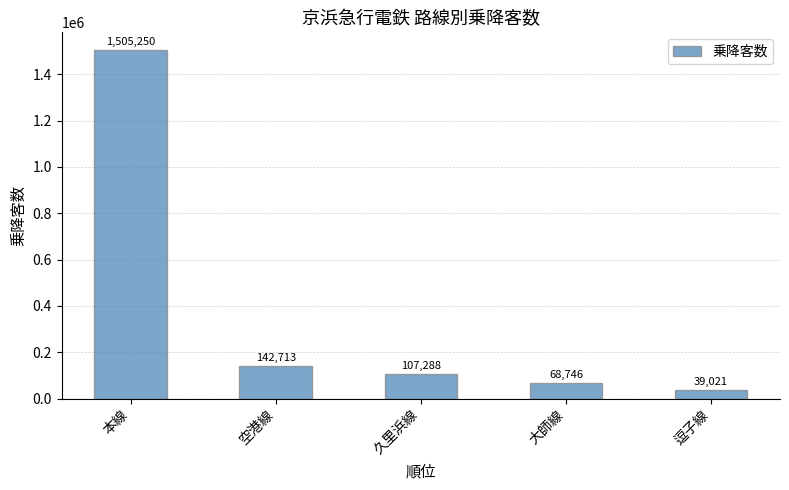

True or false: the data shows 1505250 at 本線.

True